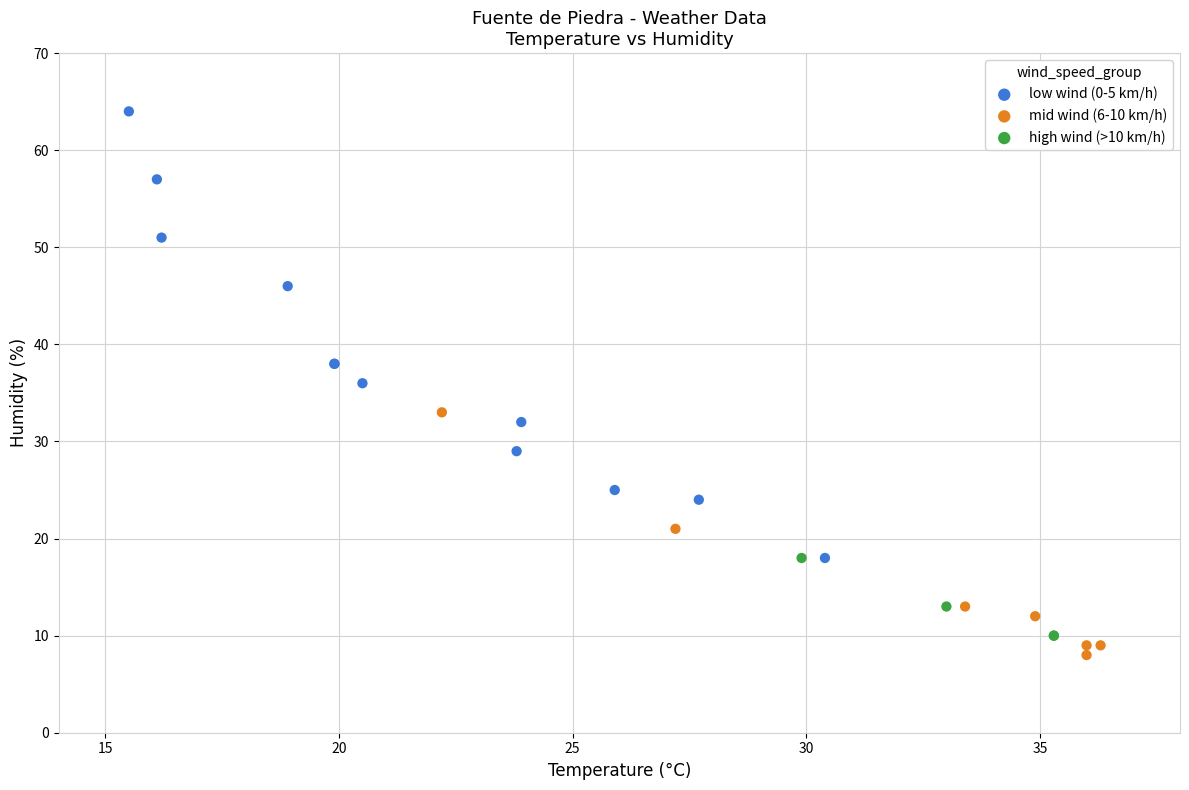

Which series has the largest Y range (max minus min)?

low wind (0-5 km/h)